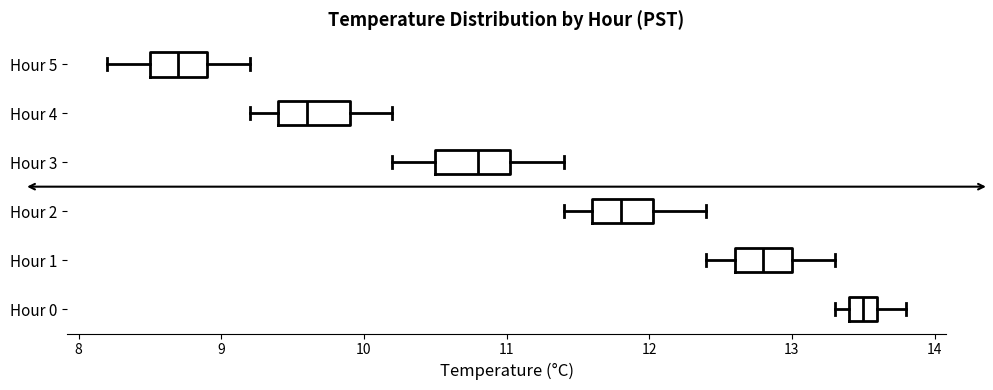

Where does the left whisker of the box for Hour 5 end on the x-axis? The values are not printed on the chart, so give them approximately, as read against the axis.

8.2